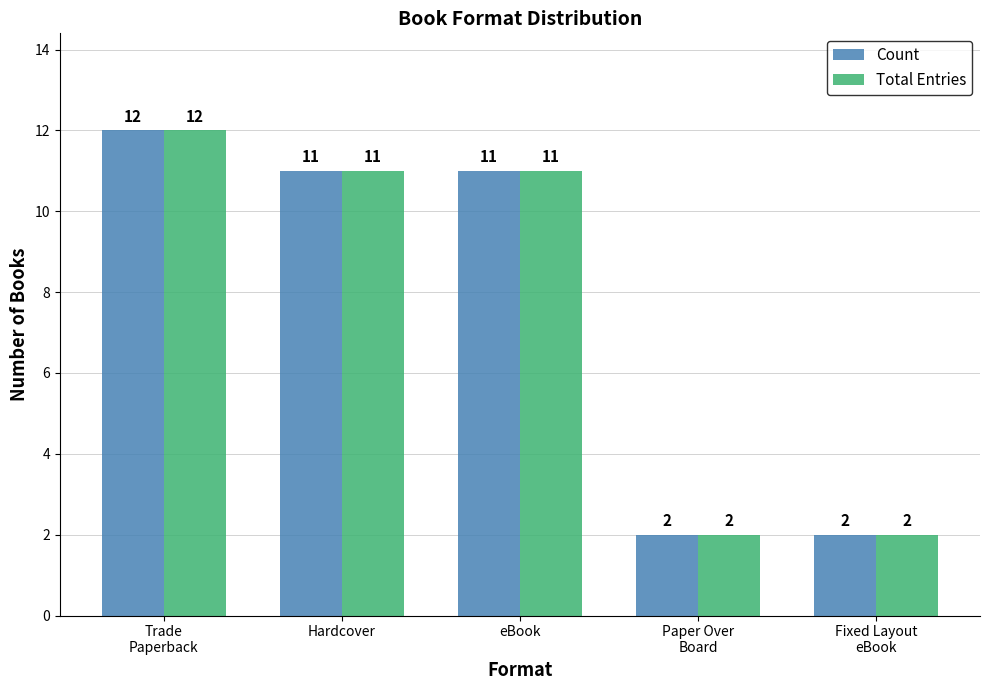

Reading left to right, list all the values displayed in this chart.

Count: 12	11	11	2	2
Total Entries: 12	11	11	2	2